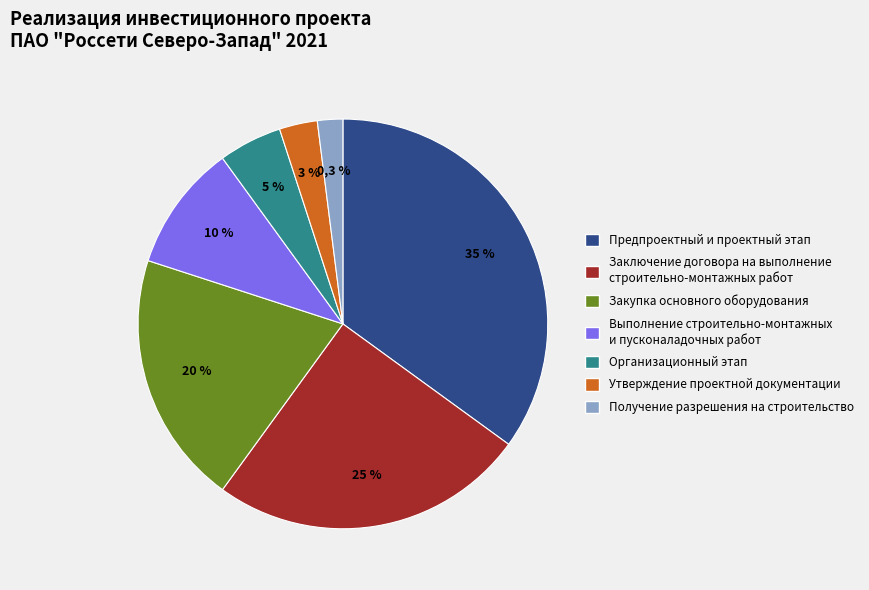

How much of the chart is everything except Выполнение строительно-монтажных и пусконаладочных работ?

90.0%